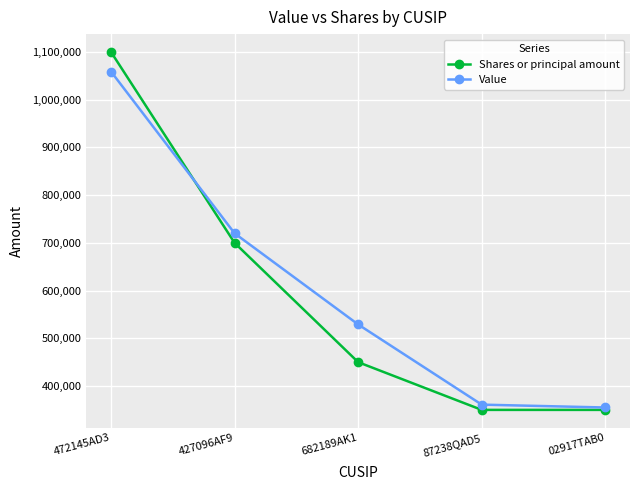

True or false: Value and Shares or principal amount cross at least once.

True